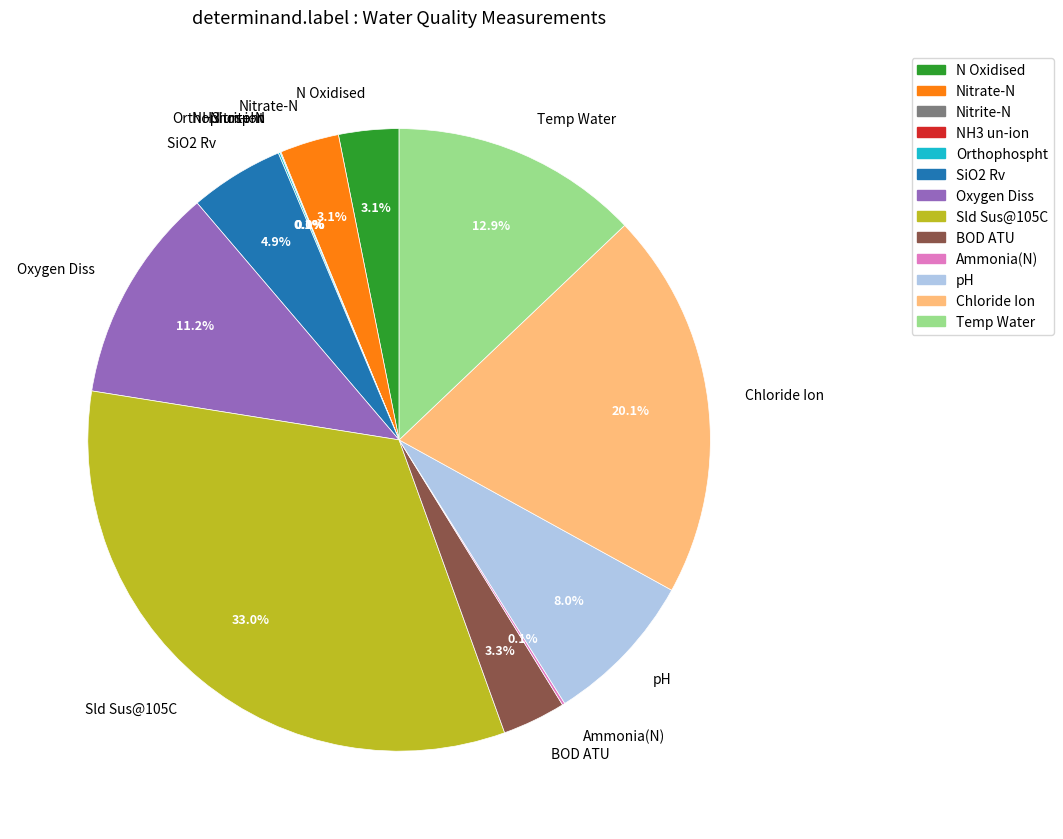

Which category has the biggest portion of the pie?

Sld Sus@105C